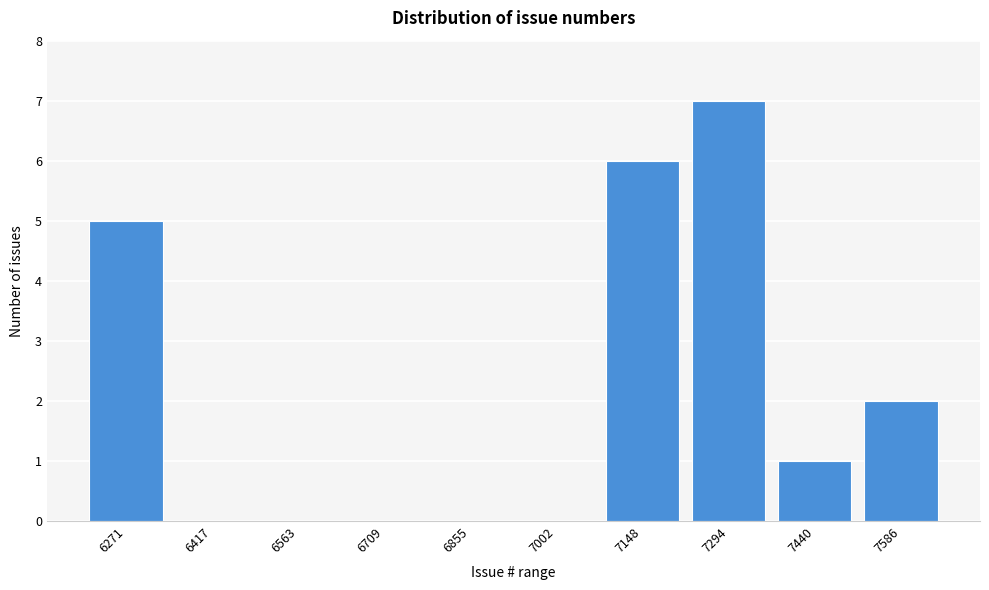

Reading left to right, list all the values displayed in this chart.

6271=5	6417=0	6563=0	6709=0	6855=0	7002=0	7148=6	7294=7	7440=1	7586=2